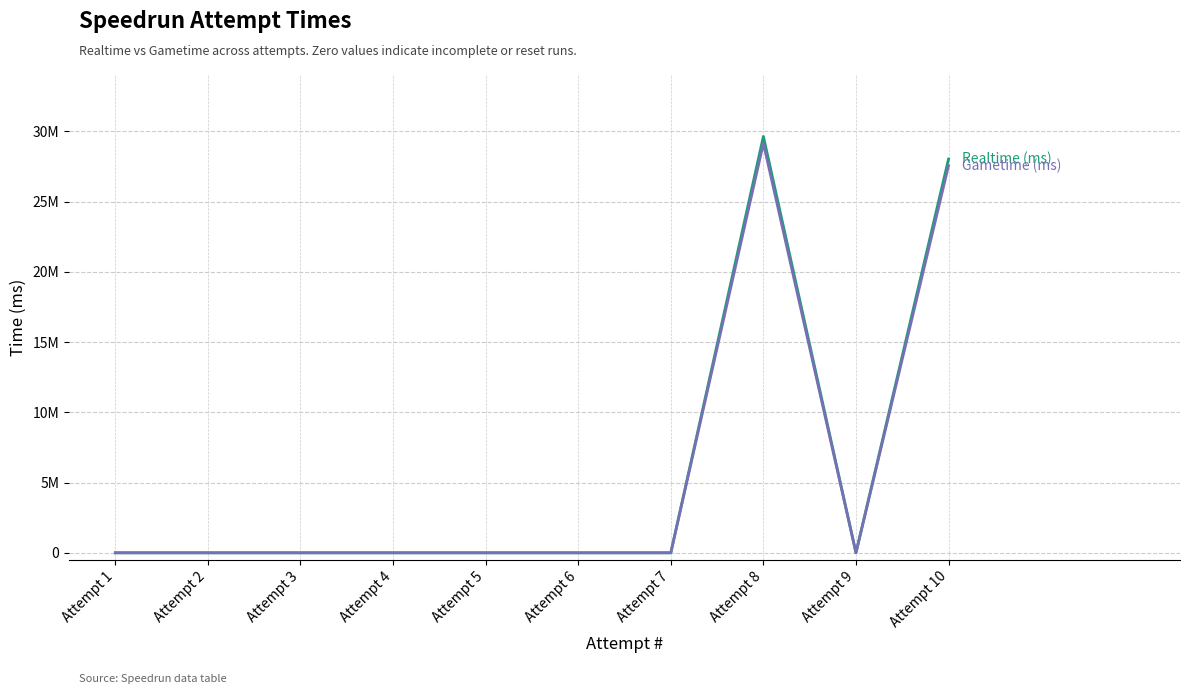

Is this an area chart (filled region under the line)?

No